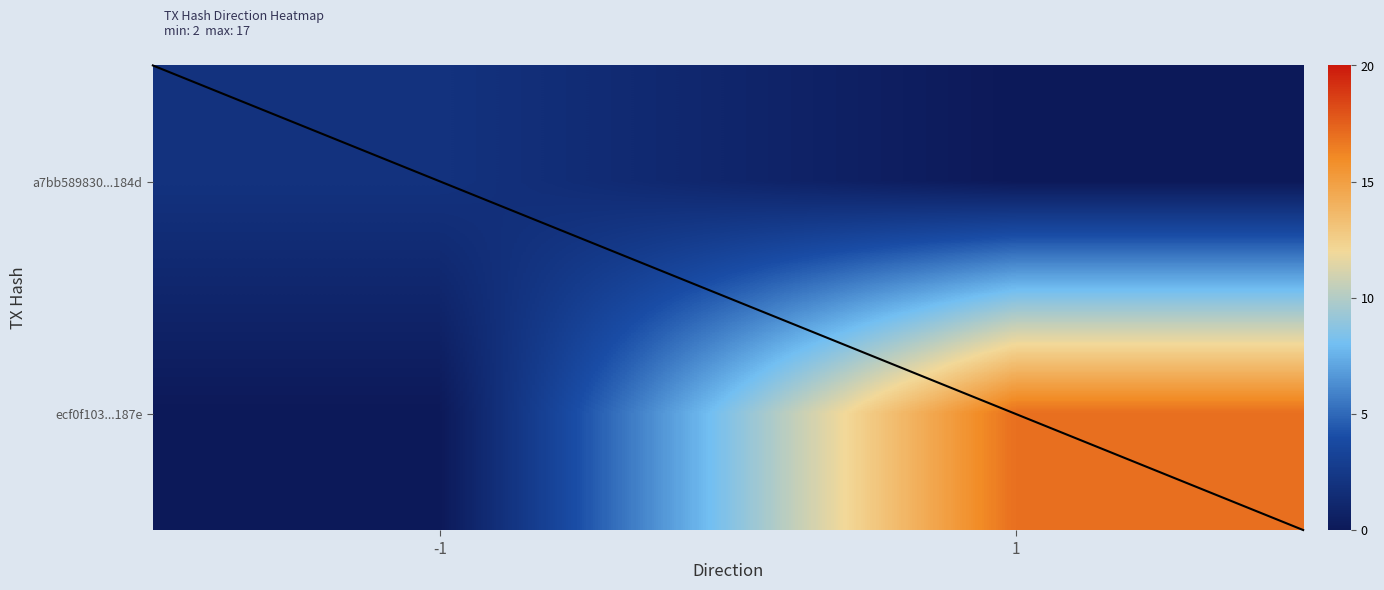

What is the total value across all series at -1?

2